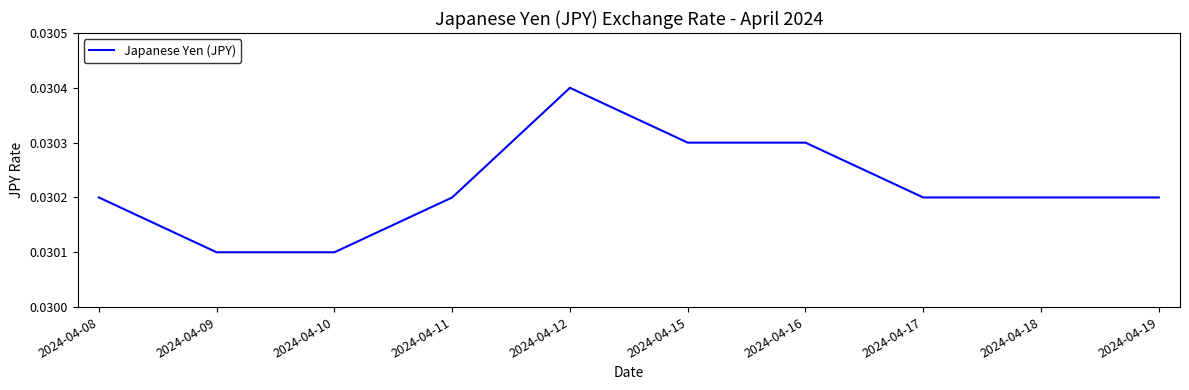

Count the number of data series in this chart.

1